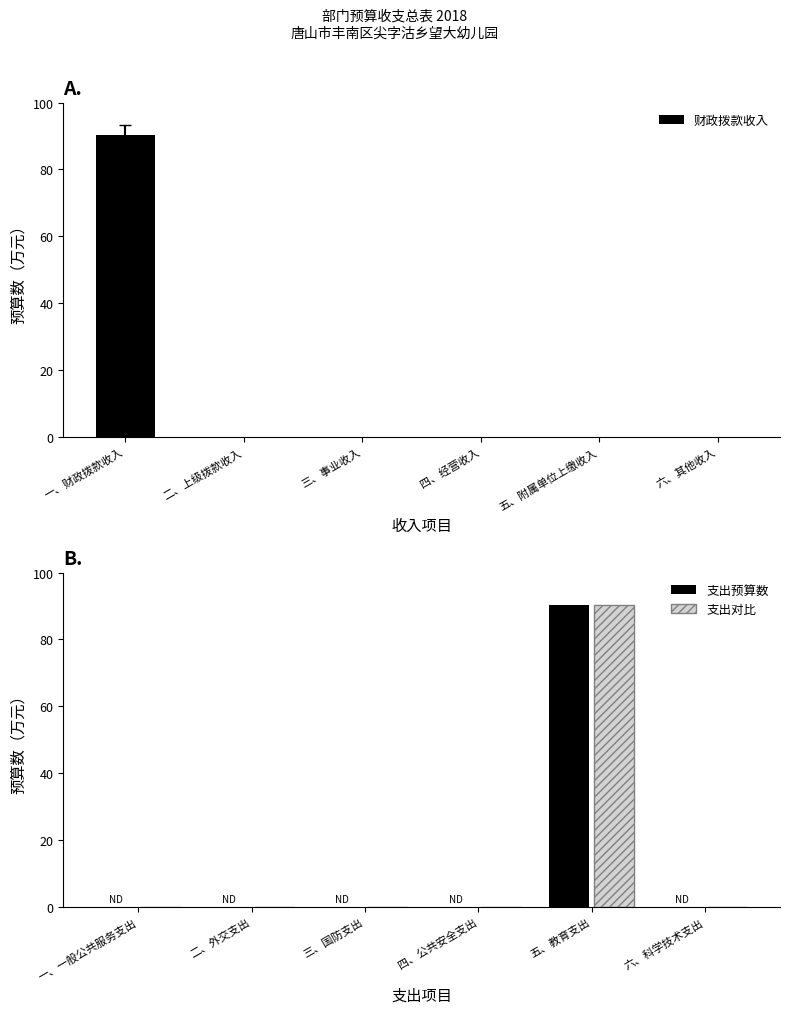

The value of 支出对比 at 四、公共安全支出 is 0.0. True or false?

True